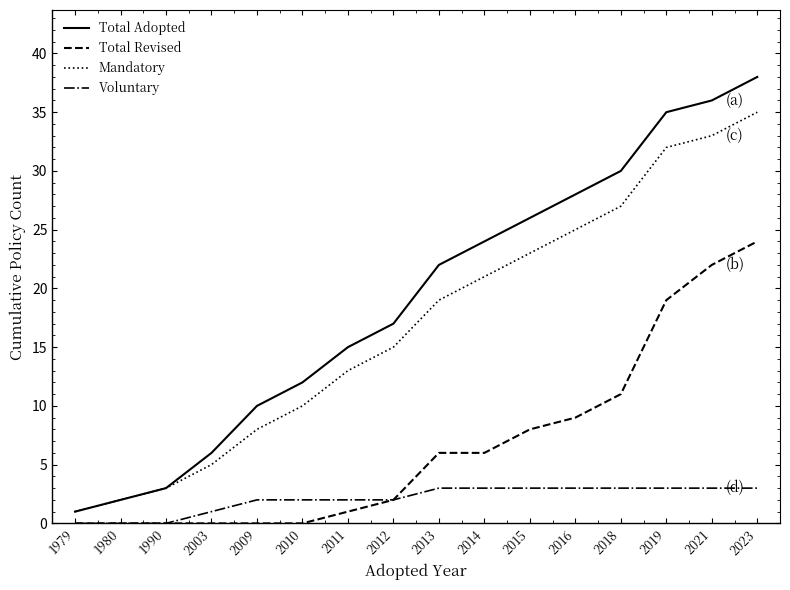

True or false: Mandatory and Voluntary intersect in this chart.

False